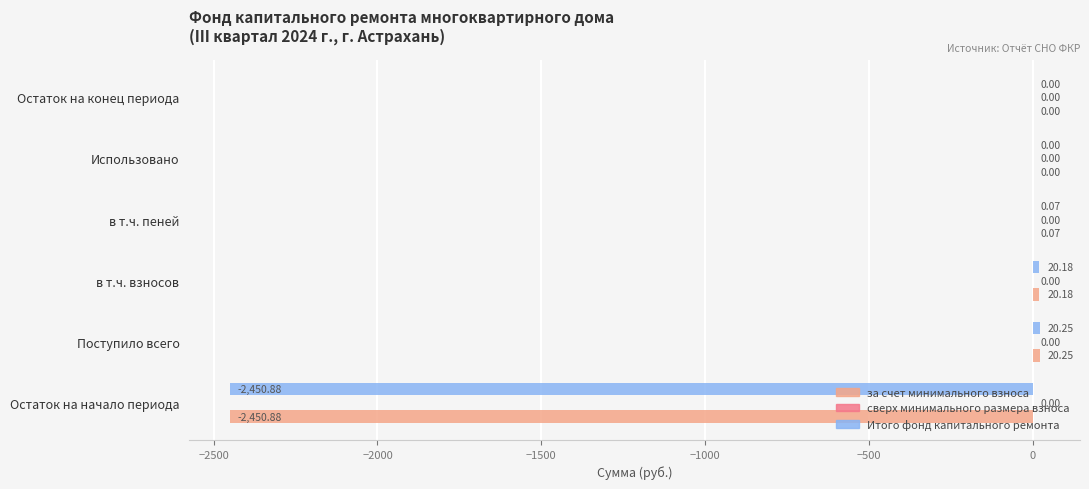

Which label corresponds to the largest value in the chart?

Поступило всего